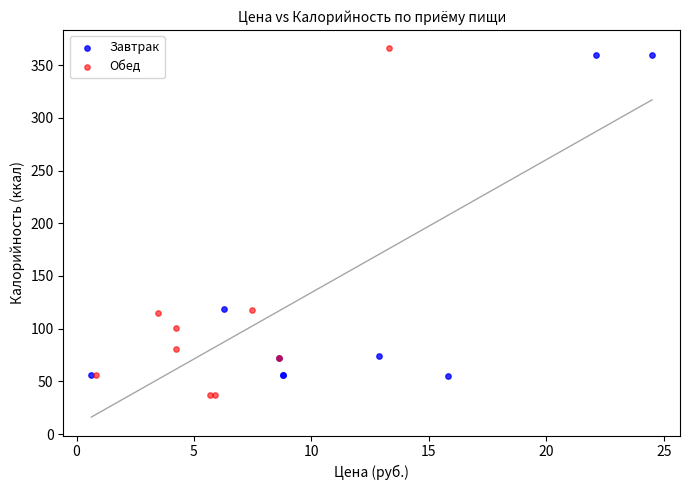

Which series reaches the minimum Y coordinate?

Обед